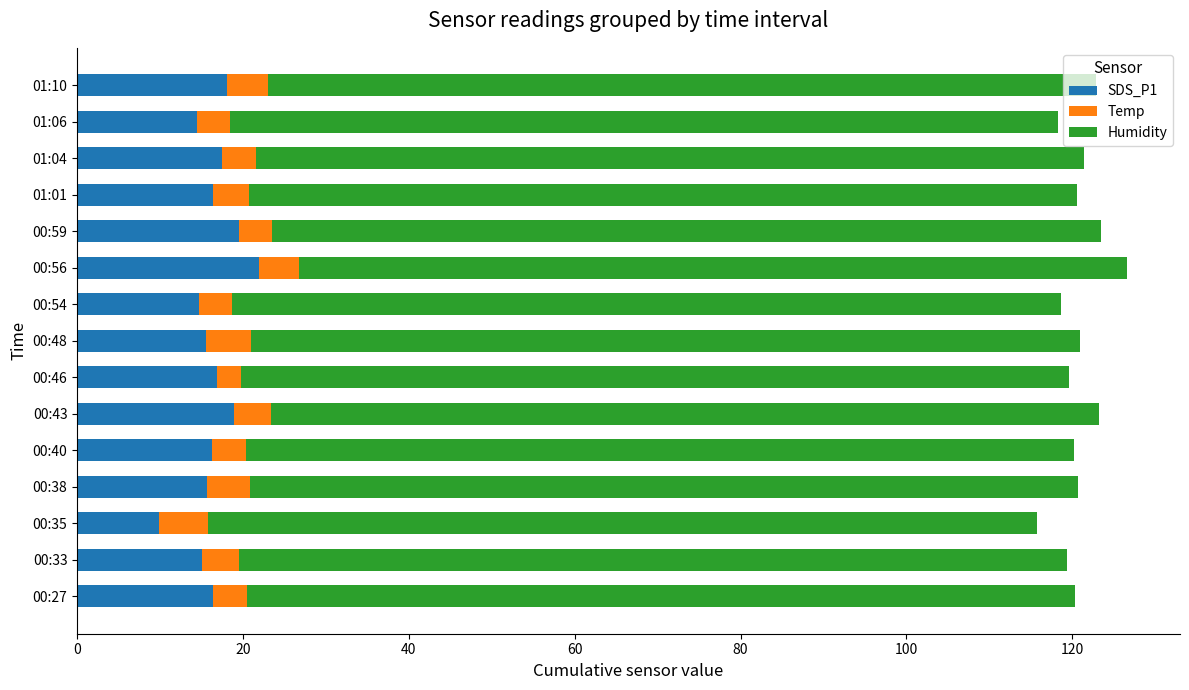

What is the sum of the SDS_P1 values at 01:10 and 00:27?

34.4